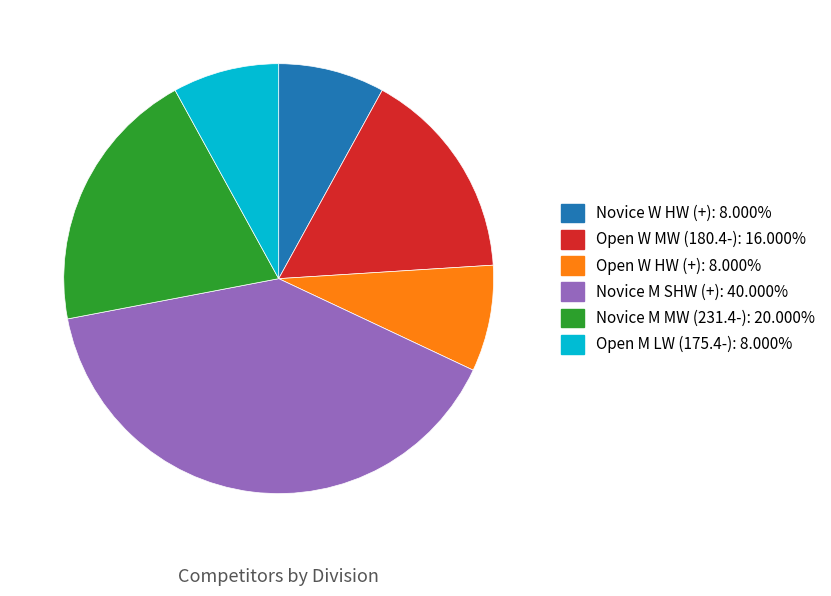

The Novice W HW (+) slice represents 8% of the pie. True or false?

True